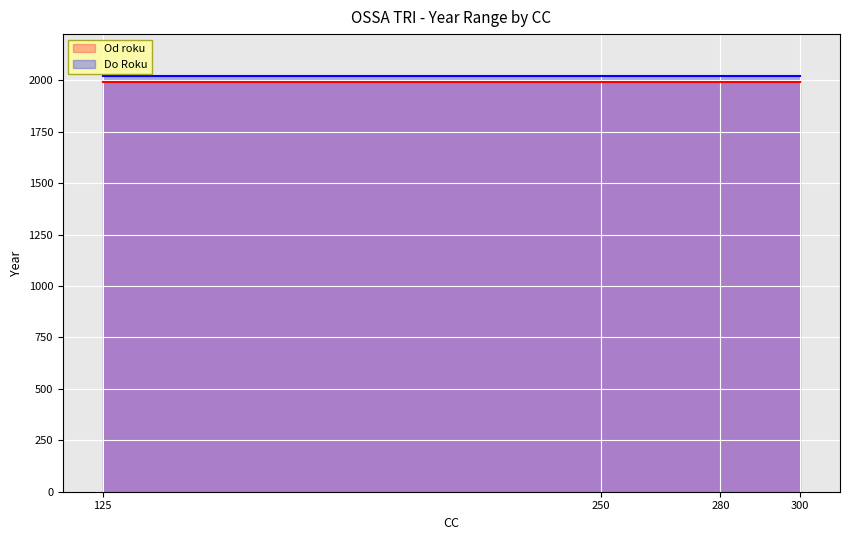

What are all the series names shown in the legend?

Od roku, Do Roku